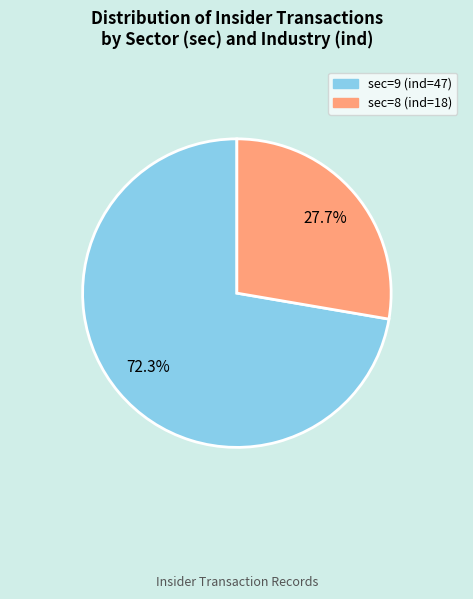

Count the number of slices in the pie.

2